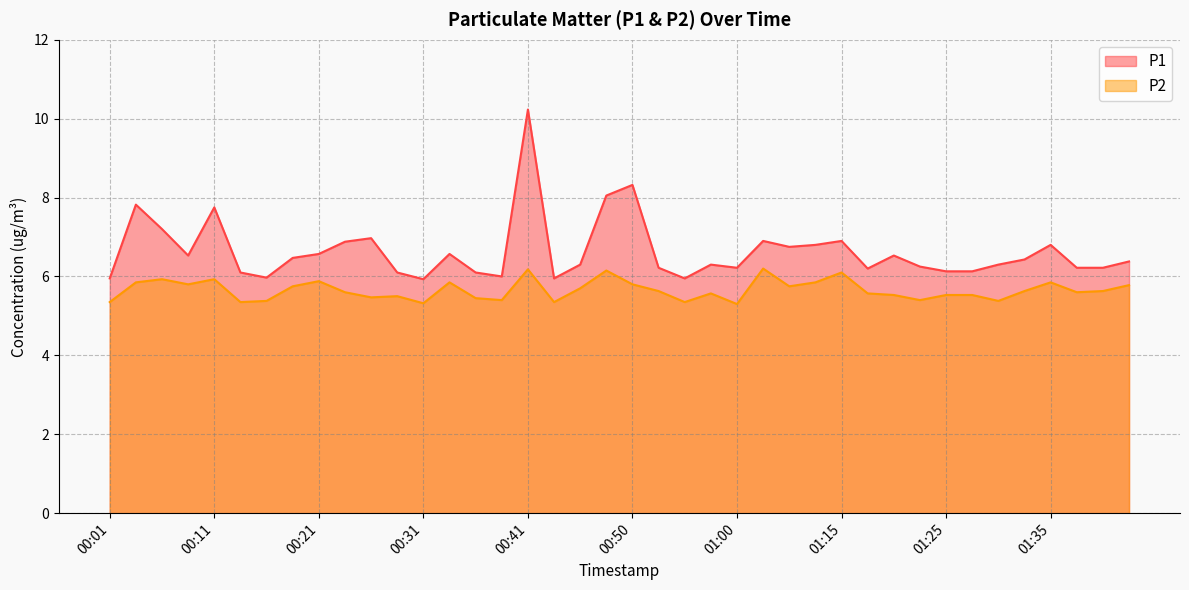

At how many categories does at least one series exceed 6?

34